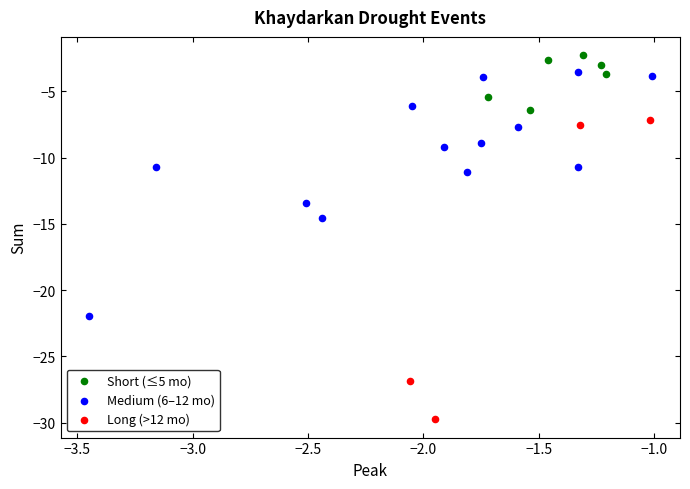

Which series contains the lowest Y value?

Long (>12 mo)